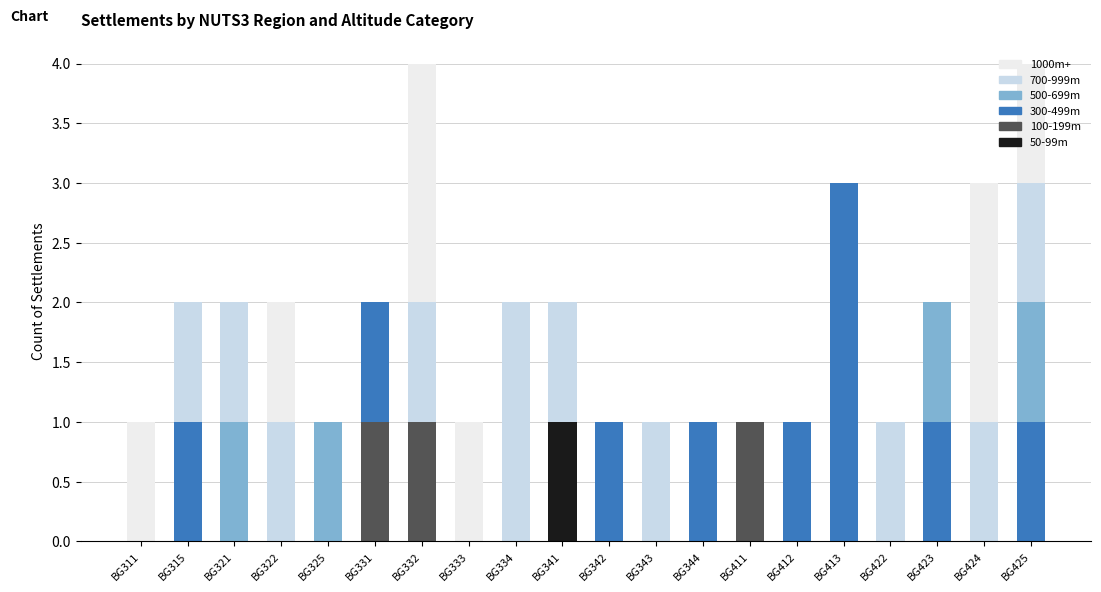

What is the total value across all series at BG413?

3